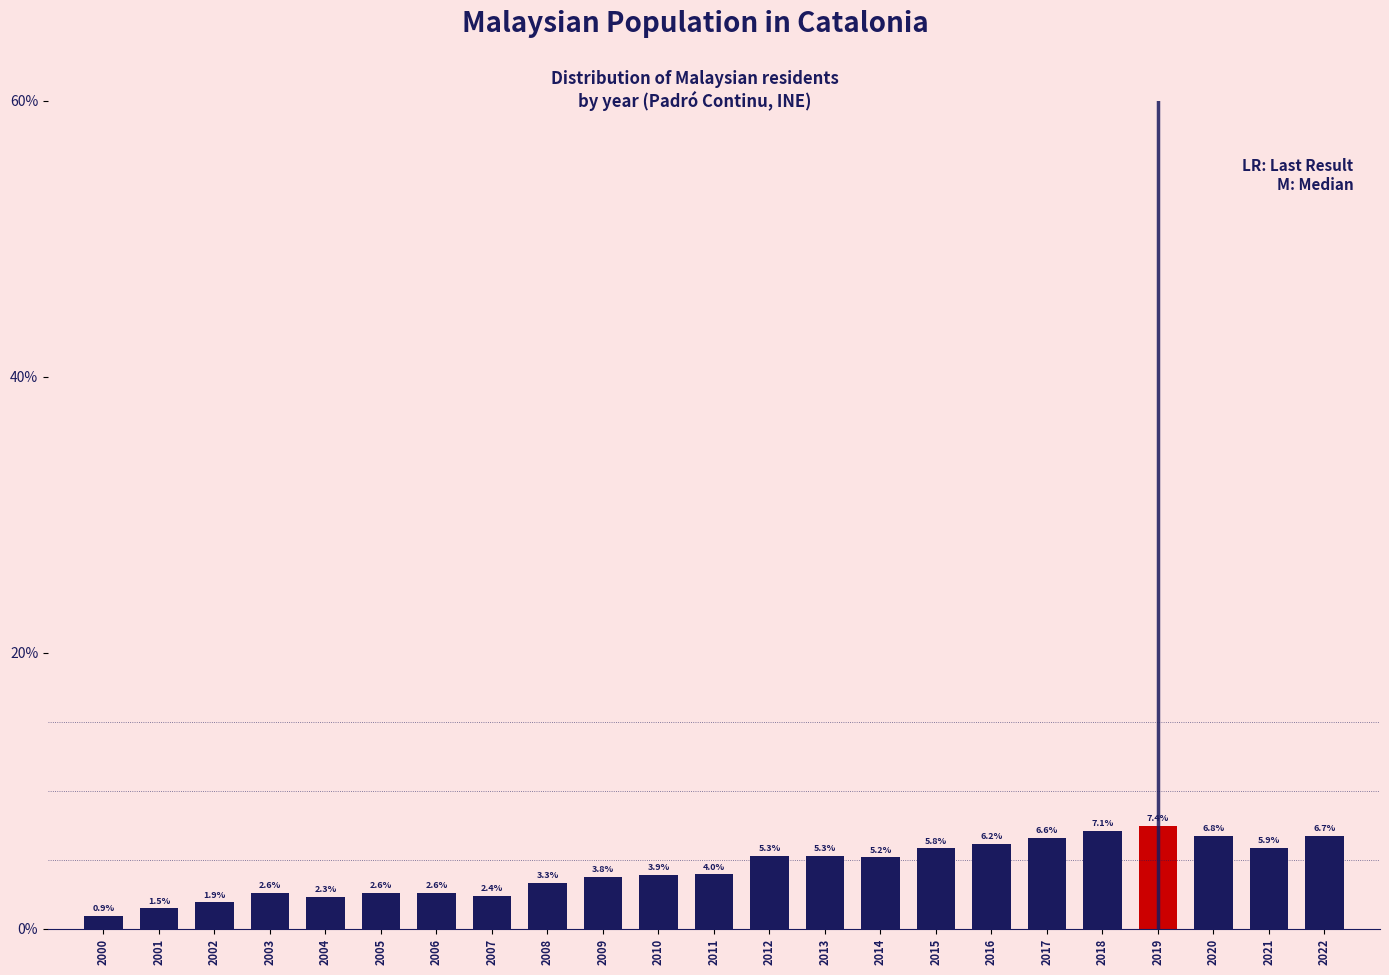

Reading left to right, what are all the values shown in this chart?

0.9	1.5	1.9	2.6	2.3	2.6	2.6	2.4	3.3	3.8	3.9	4.0	5.3	5.3	5.2	5.8	6.2	6.6	7.1	7.4	6.8	5.9	6.7